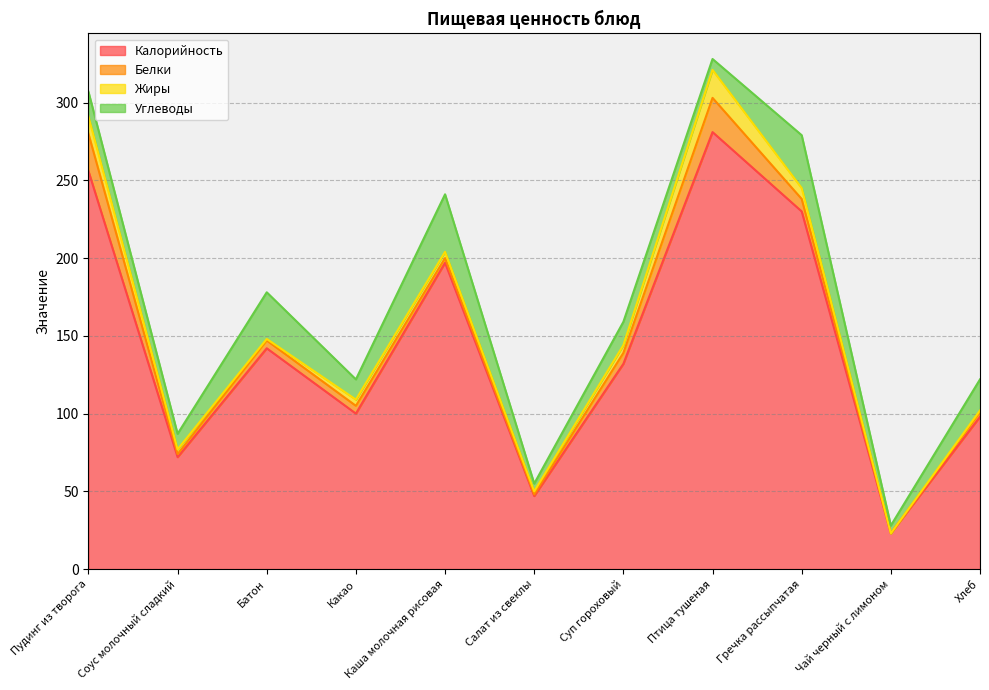

List the labels in order of Калорийность value, largest first.

Птица тушеная, Пудинг из творога, Гречка рассыпчатая, Каша молочная рисовая, Батон, Суп гороховый, Какао, Хлеб, Соус молочный сладкий, Салат из свеклы, Чай черный с лимоном